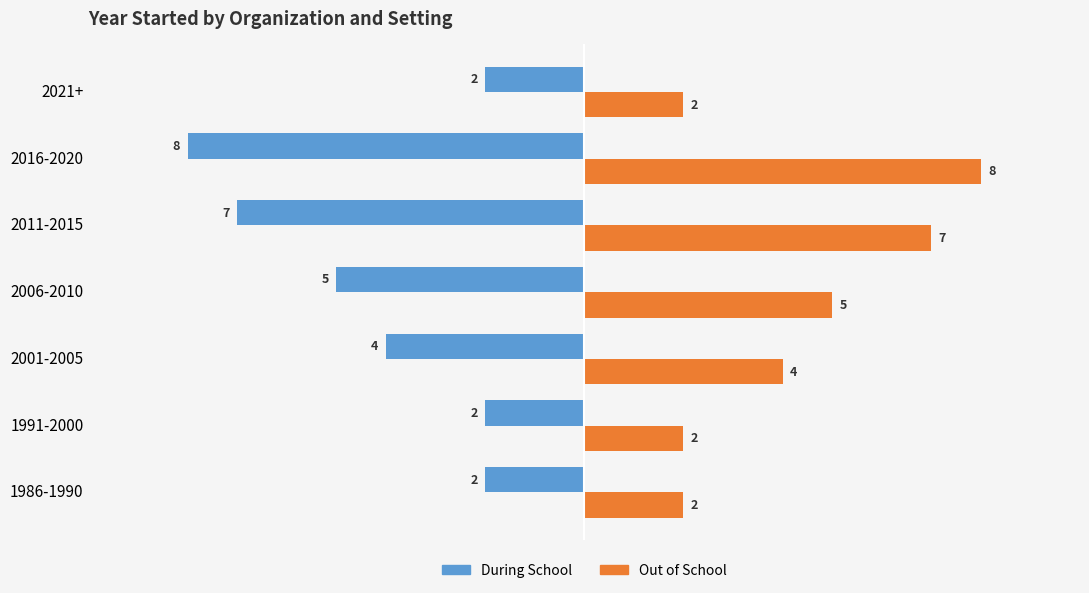

List the series in order of their peak value, highest first.

Out of School, During School